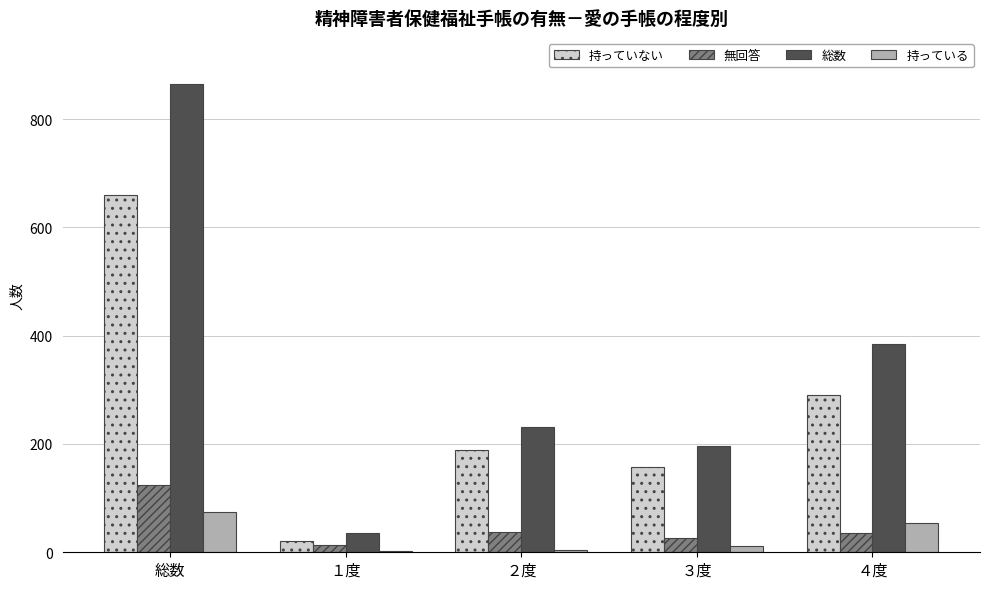

How many groups of bars are there?

5